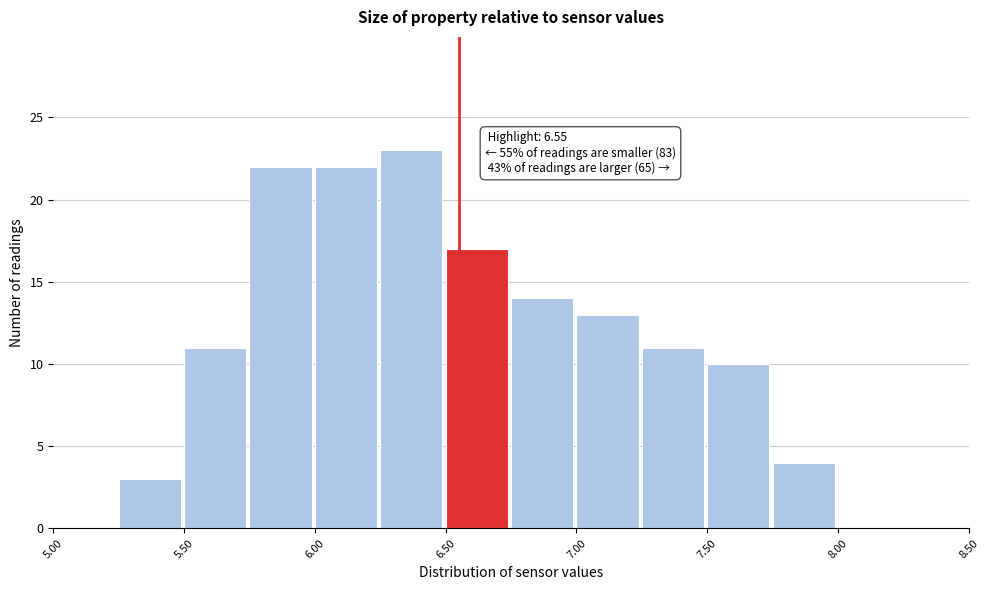

Which range on the x-axis has the tallest bar?

6.25 to 6.50